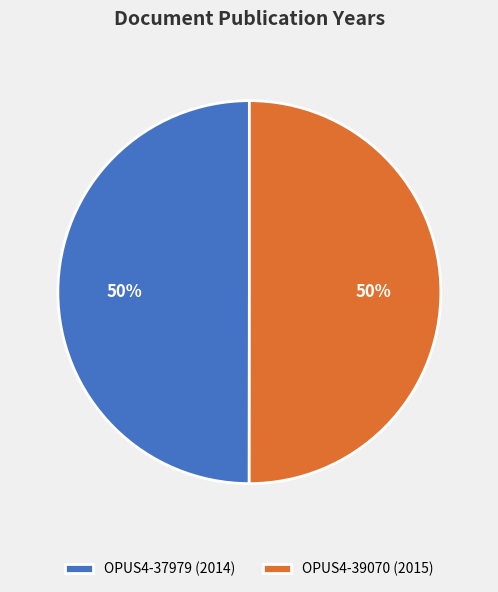

Is the sum of OPUS4-39070 (2015) and OPUS4-37979 (2014) greater than half?

Yes